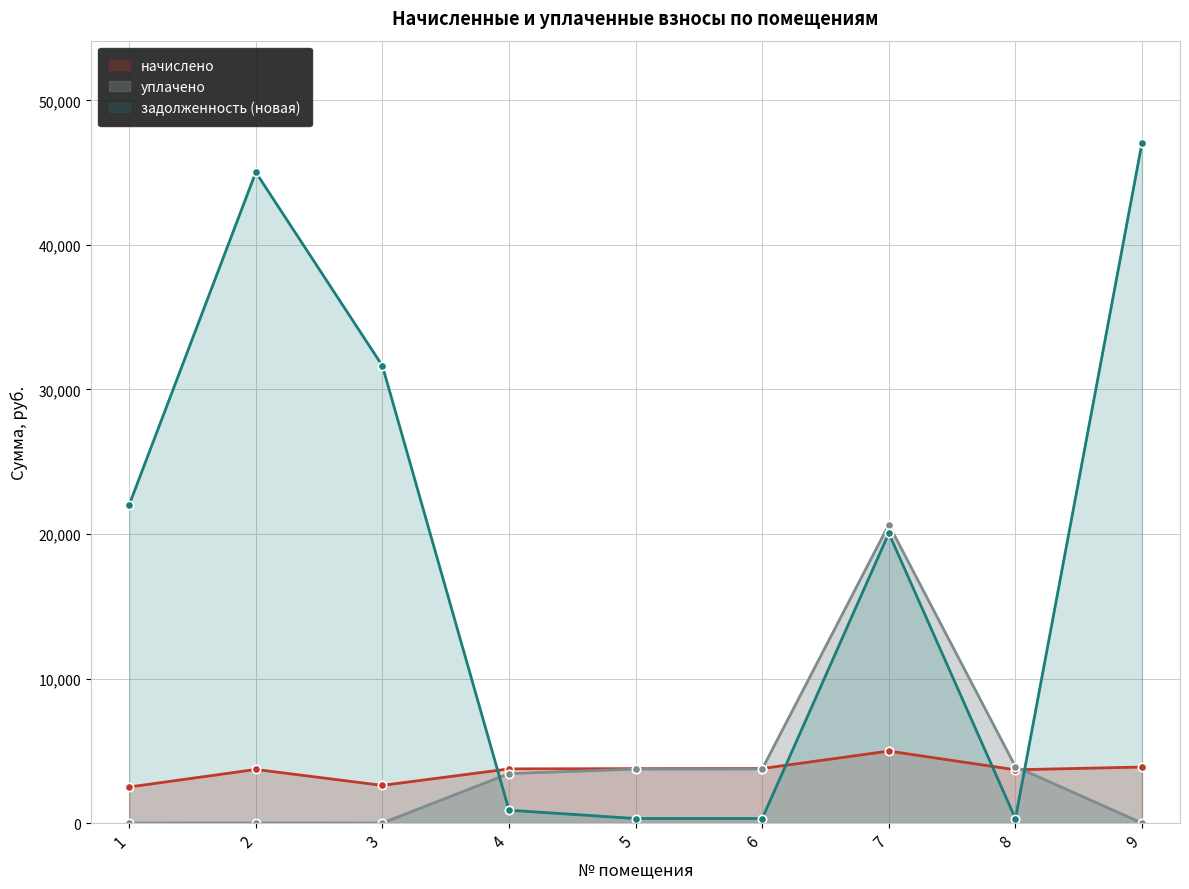

What is the spread (max minus min) of values at 9?

47067.4